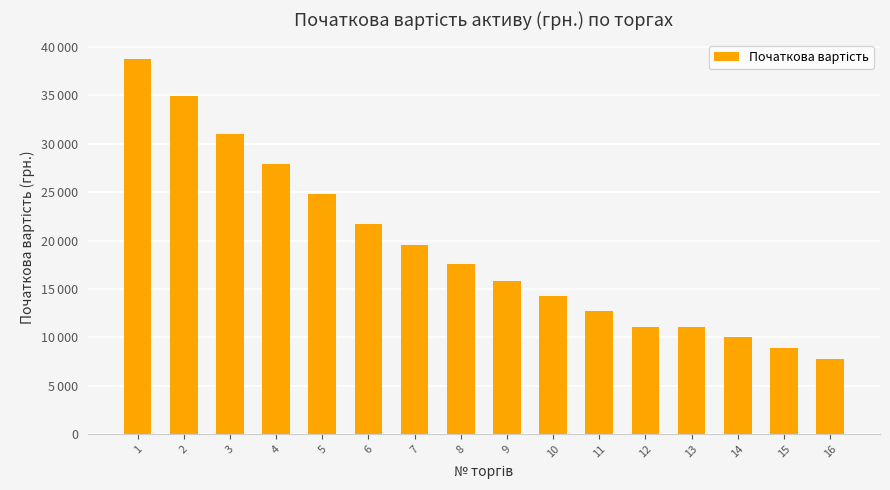

What is the maximum value shown in the chart?

38820.0